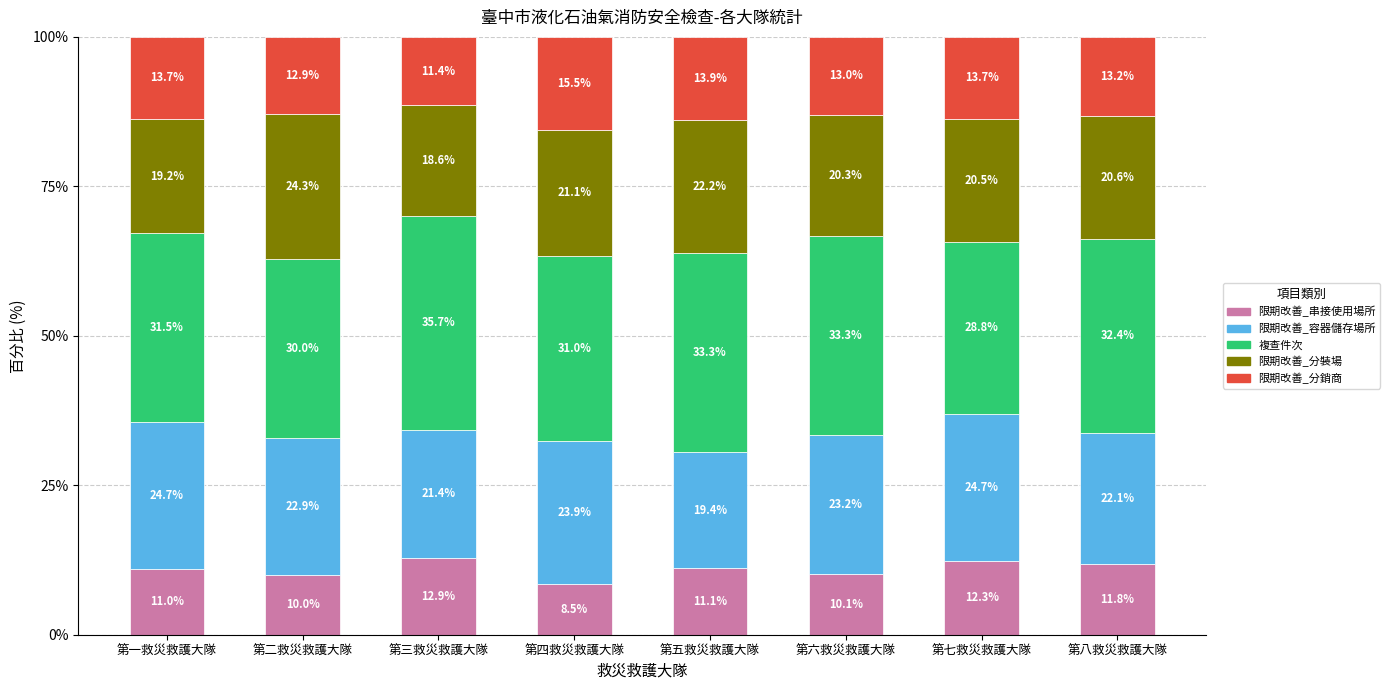

At which label is 限期改善_串接使用場所 closest to 10?

第二救災救護大隊